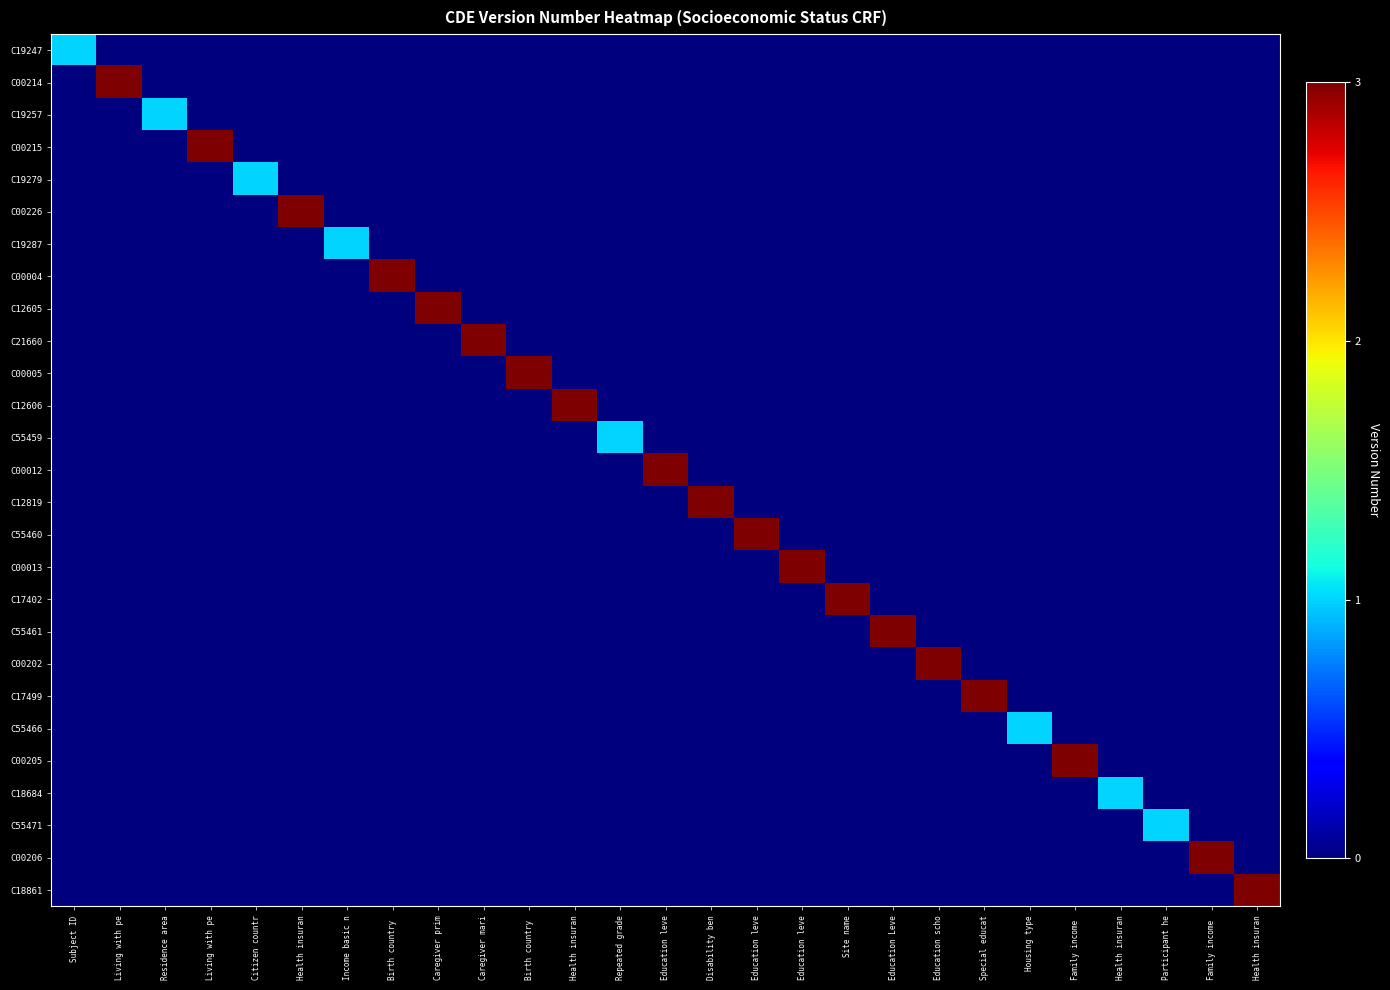

List the series in order of their peak value, lowest first.

C19247, C19257, C19279, C19287, C55459, C55466, C18684, C55471, C00214, C00215, C00226, C00004, C12605, C21660, C00005, C12606, C00012, C12819, C55460, C00013, C17402, C55461, C00202, C17499, C00205, C00206, C18861